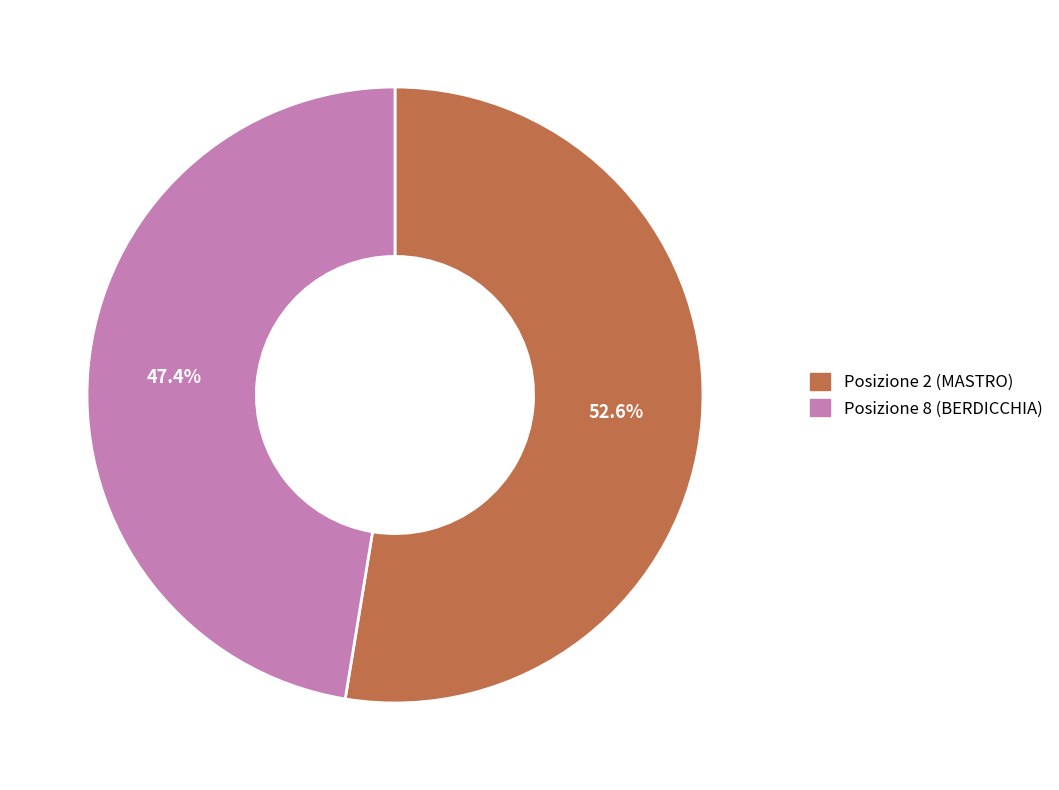

Is it true that Posizione 8 (BERDICCHIA) is 47% of the pie?

True